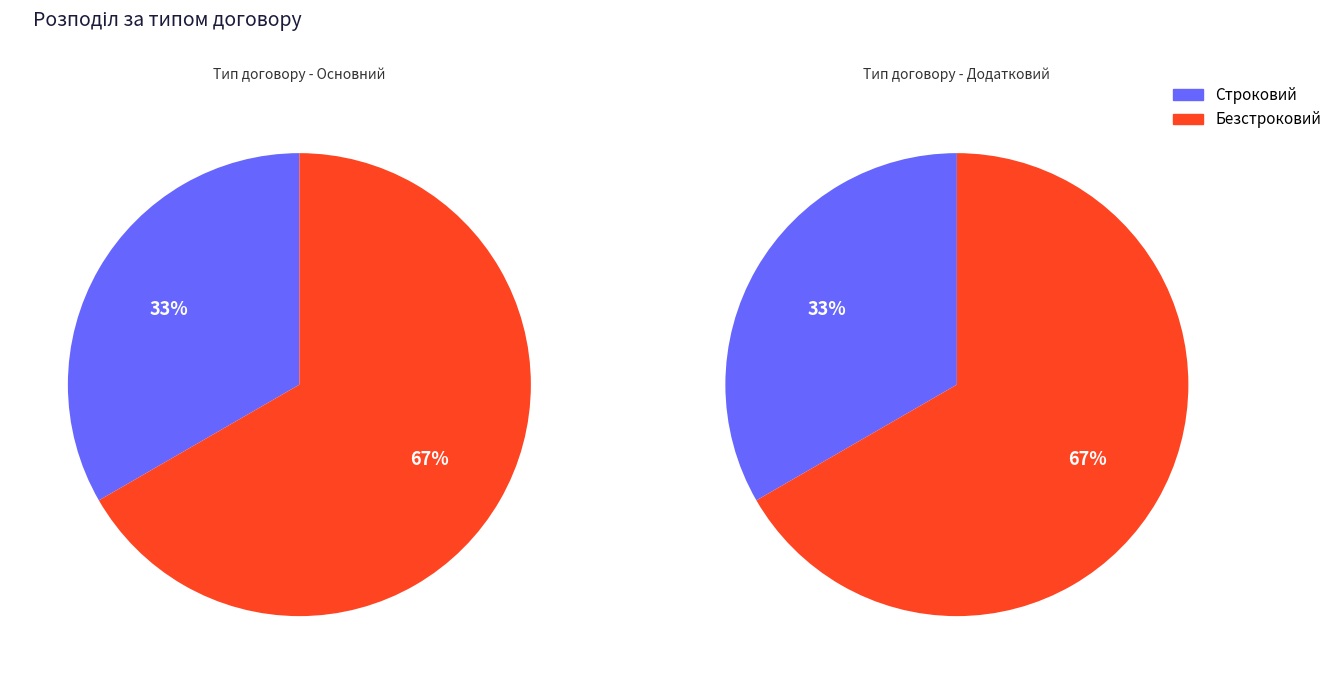

Approximately how many times larger is the value at Безстроковий compared to Строковий?

2.0